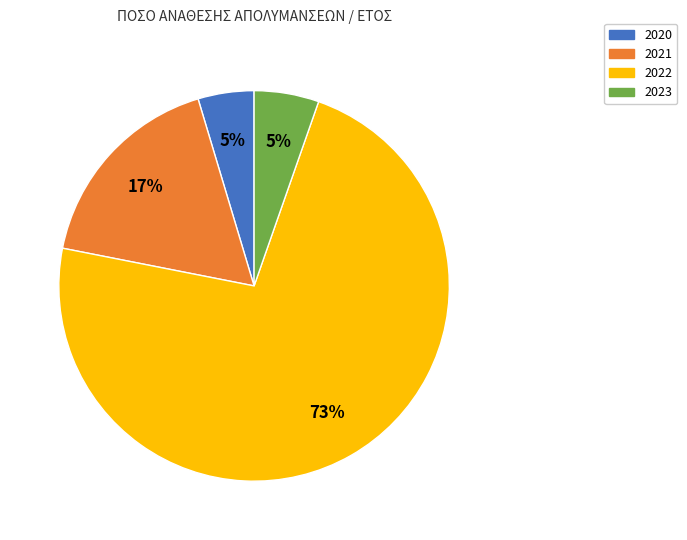

Combined, do 2023 and 2020 account for over 50%?

No